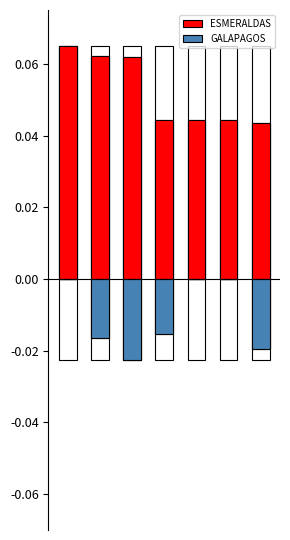

At how many categories does at least one series exceed 0?

7